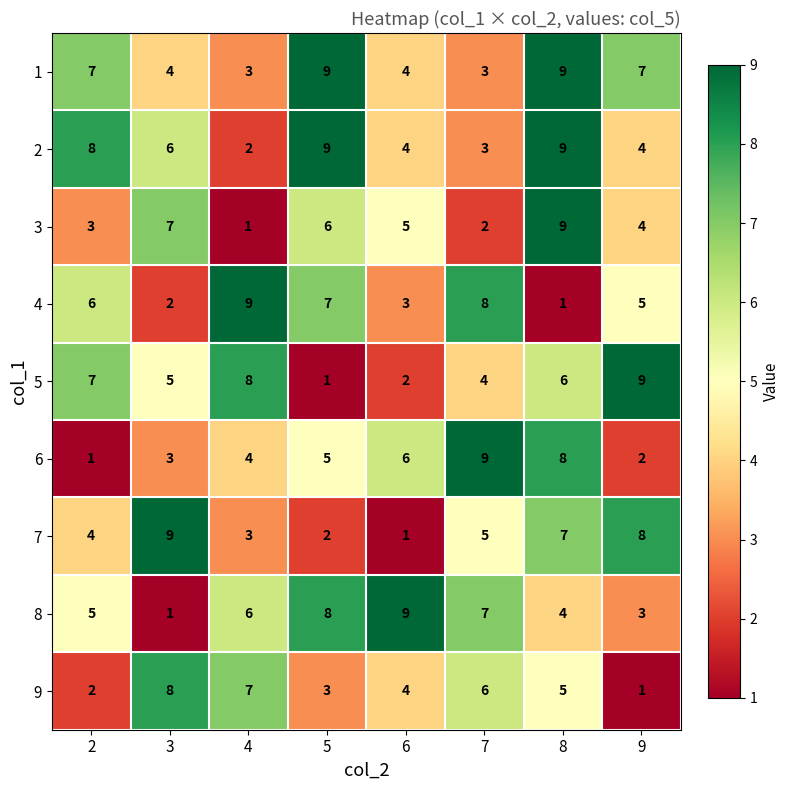

What is the sum of all 6 values?

38